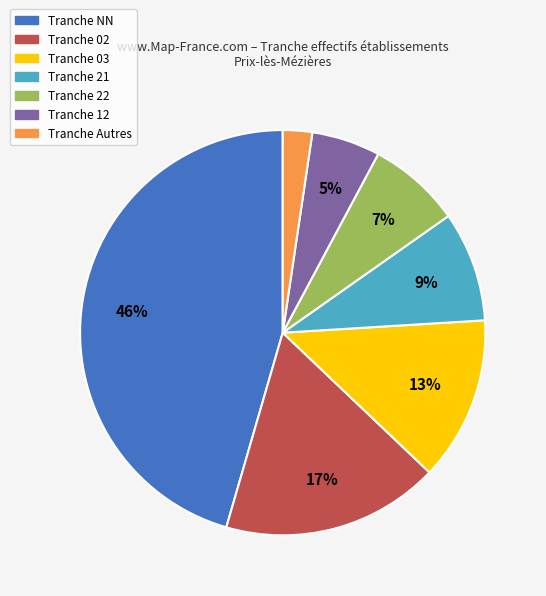

To the nearest percent, what is the average slice percentage?

14%